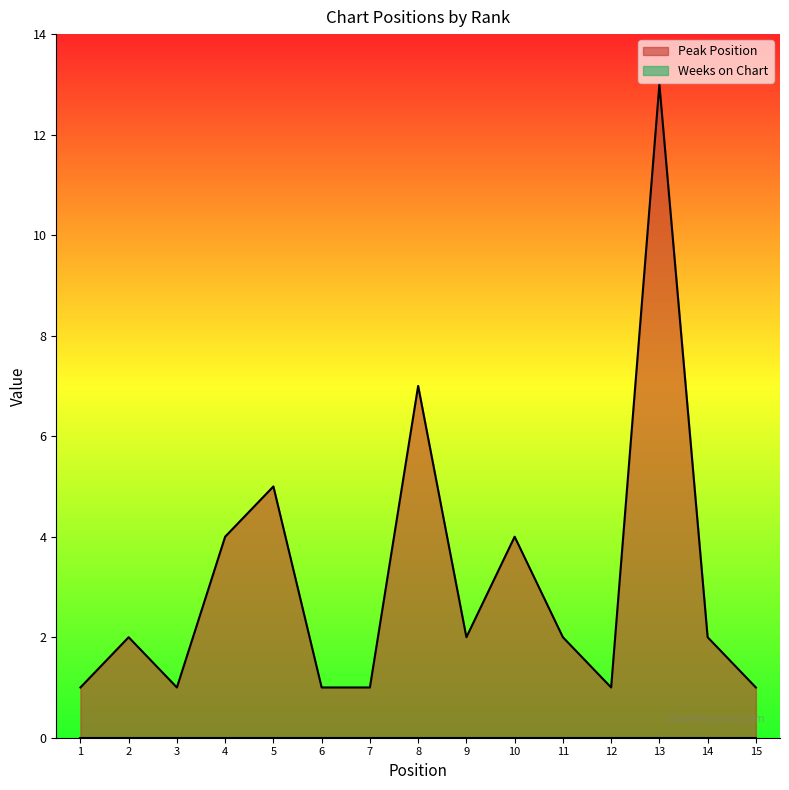

How many values are below 2?

6